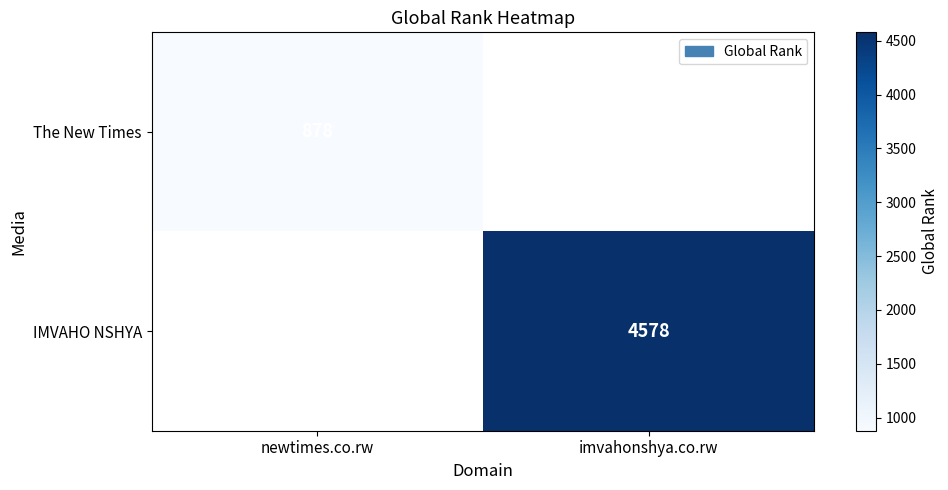

True or false: The New Times has a value of 612 at newtimes.co.rw.

False